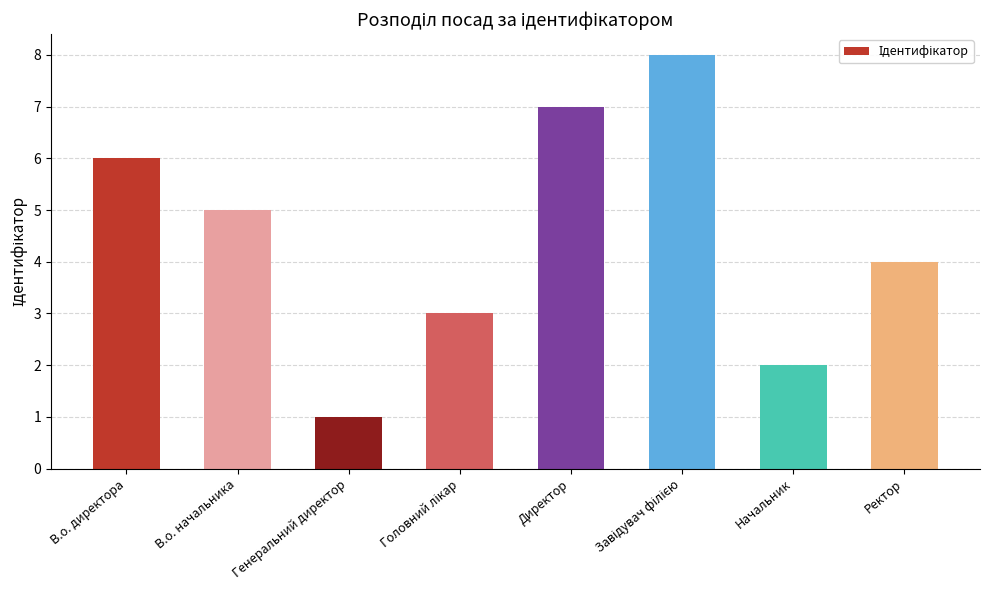

Which label corresponds to the smallest value in the chart?

Генеральний директор